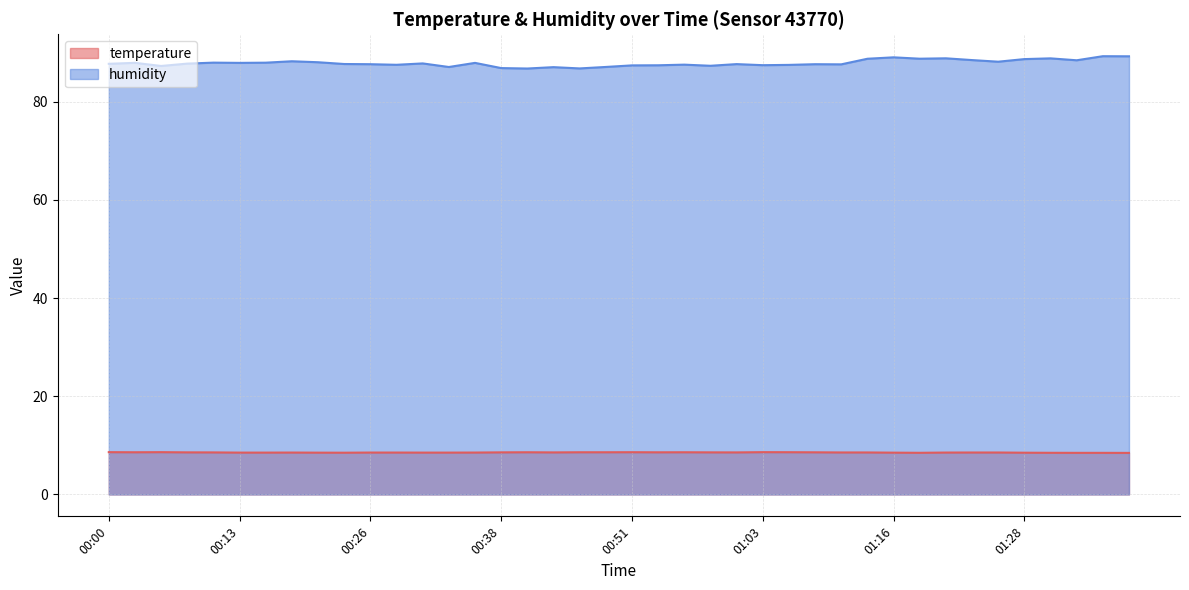

How many lines are shown in the chart?

2